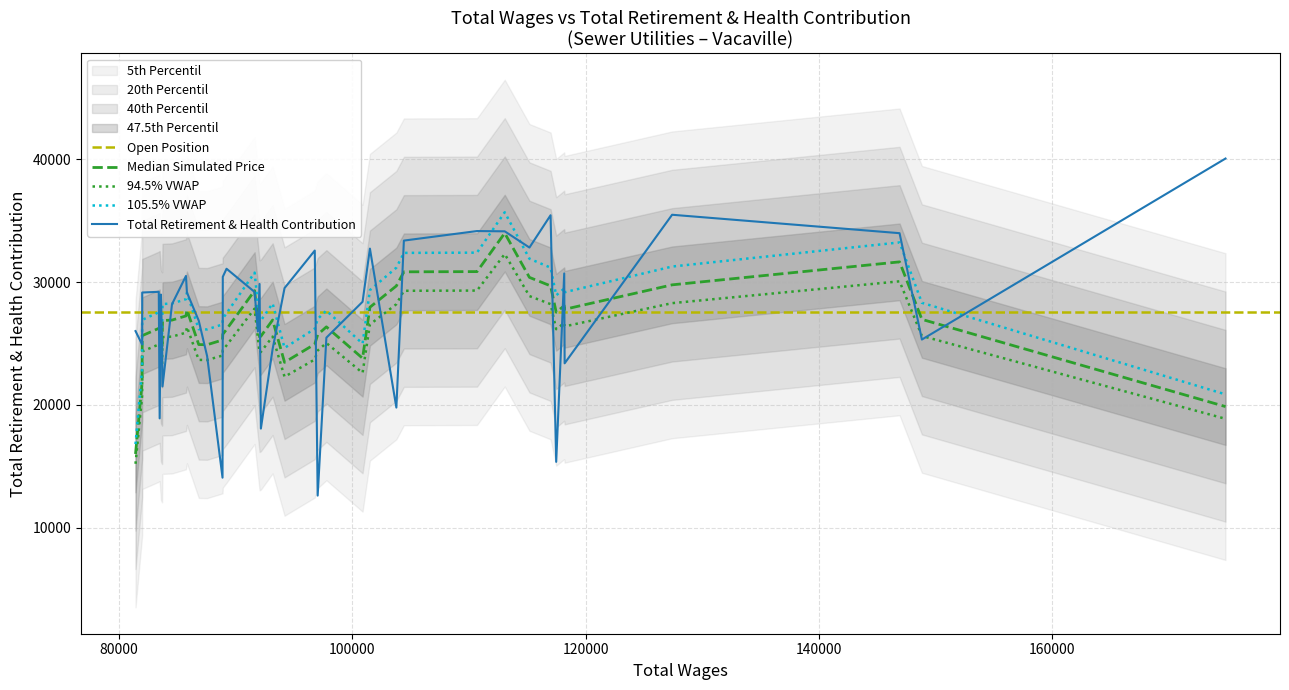

What is the value of the 2nd point from the left?

25321